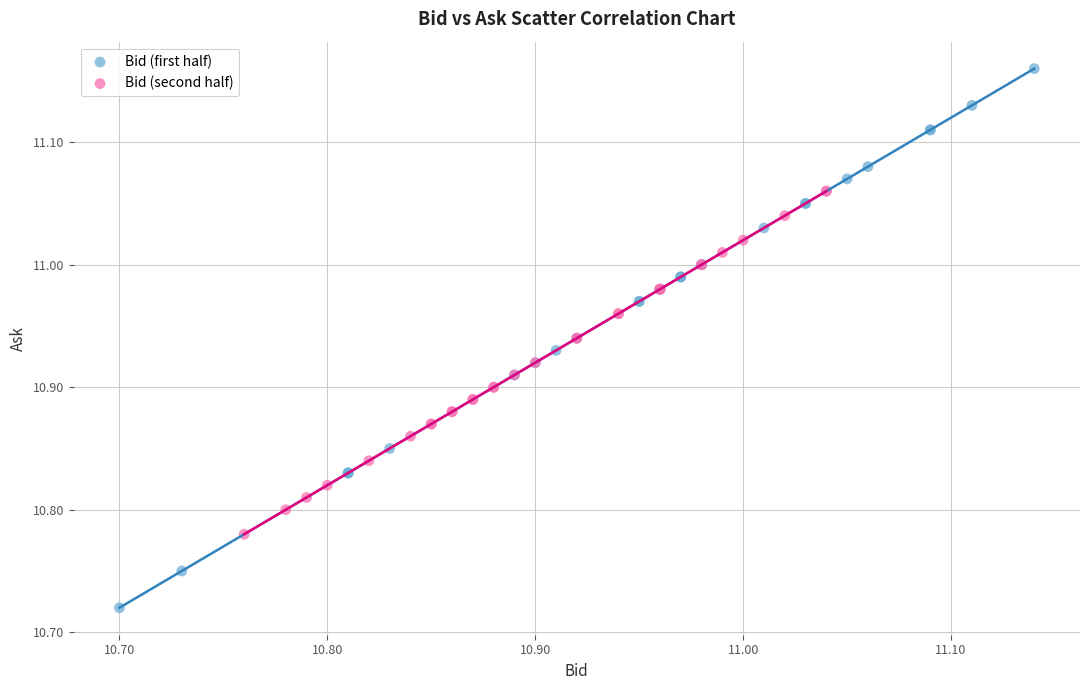

Which series has the largest Y range (max minus min)?

Bid (first half)